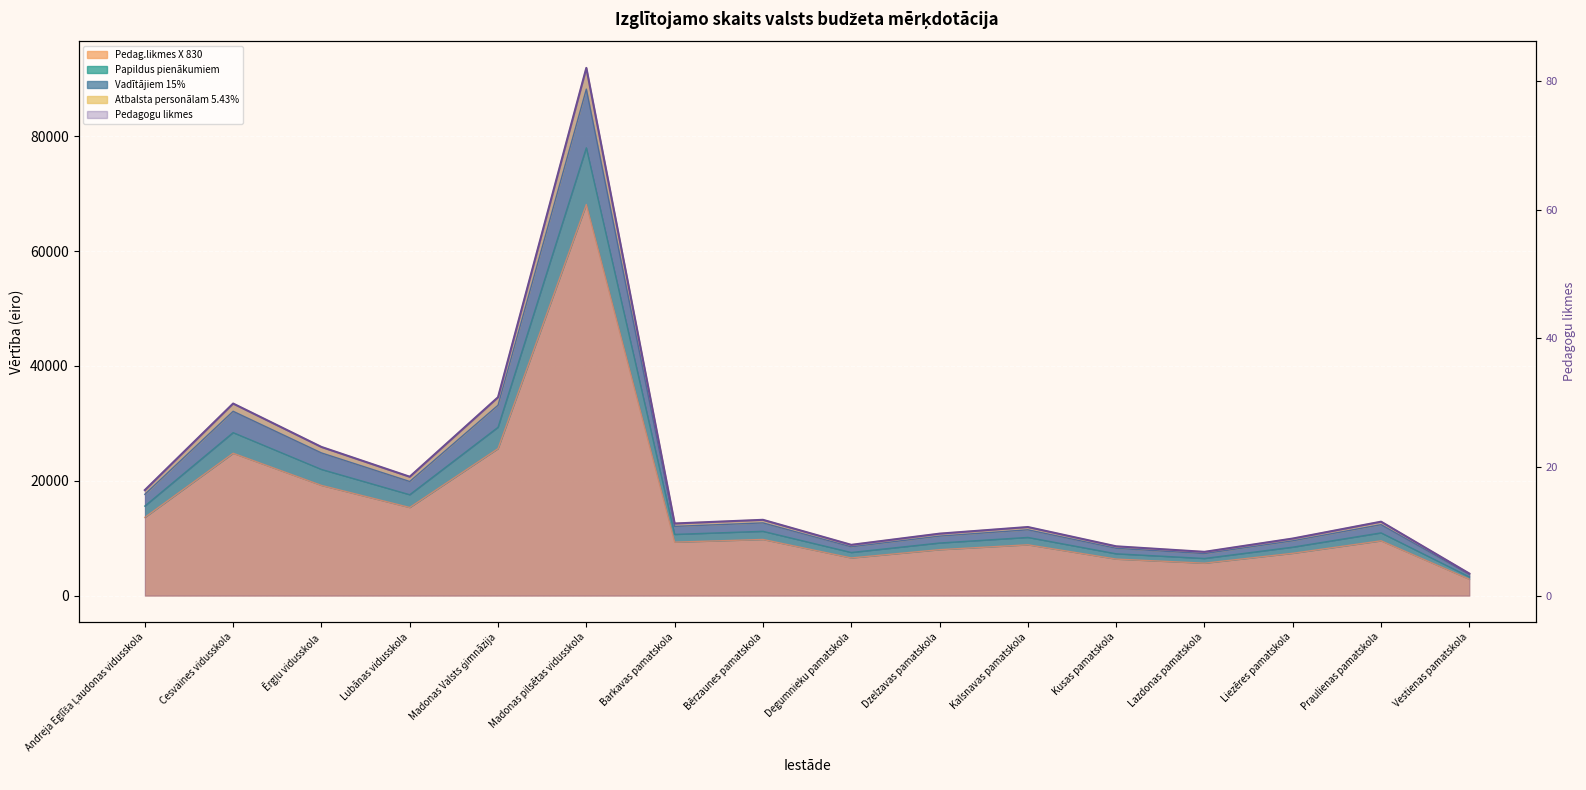

Read the value at Lazdonas pamatskola.

6.8